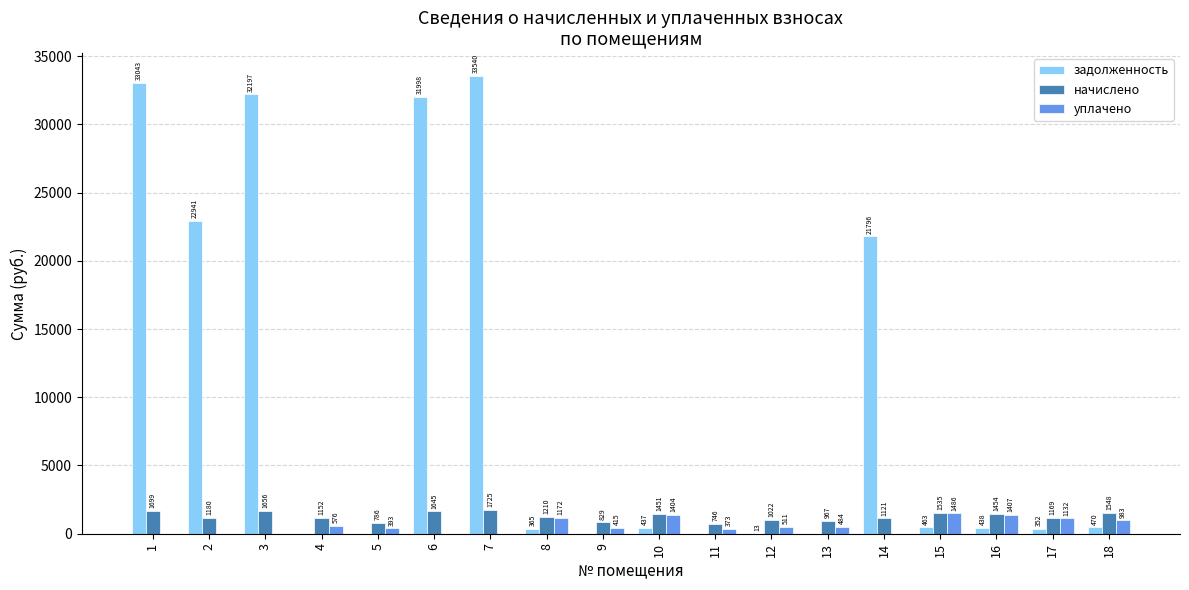

What is the maximum value shown in the chart?

33540.4